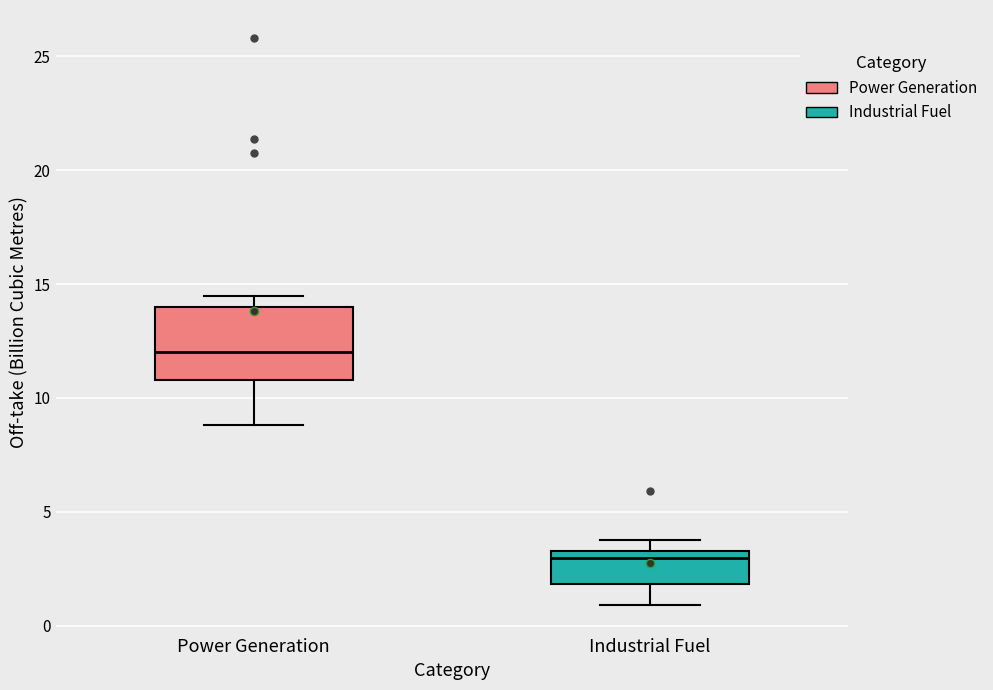

Which box is the tallest, from its lower edge to its upper edge?

Power Generation